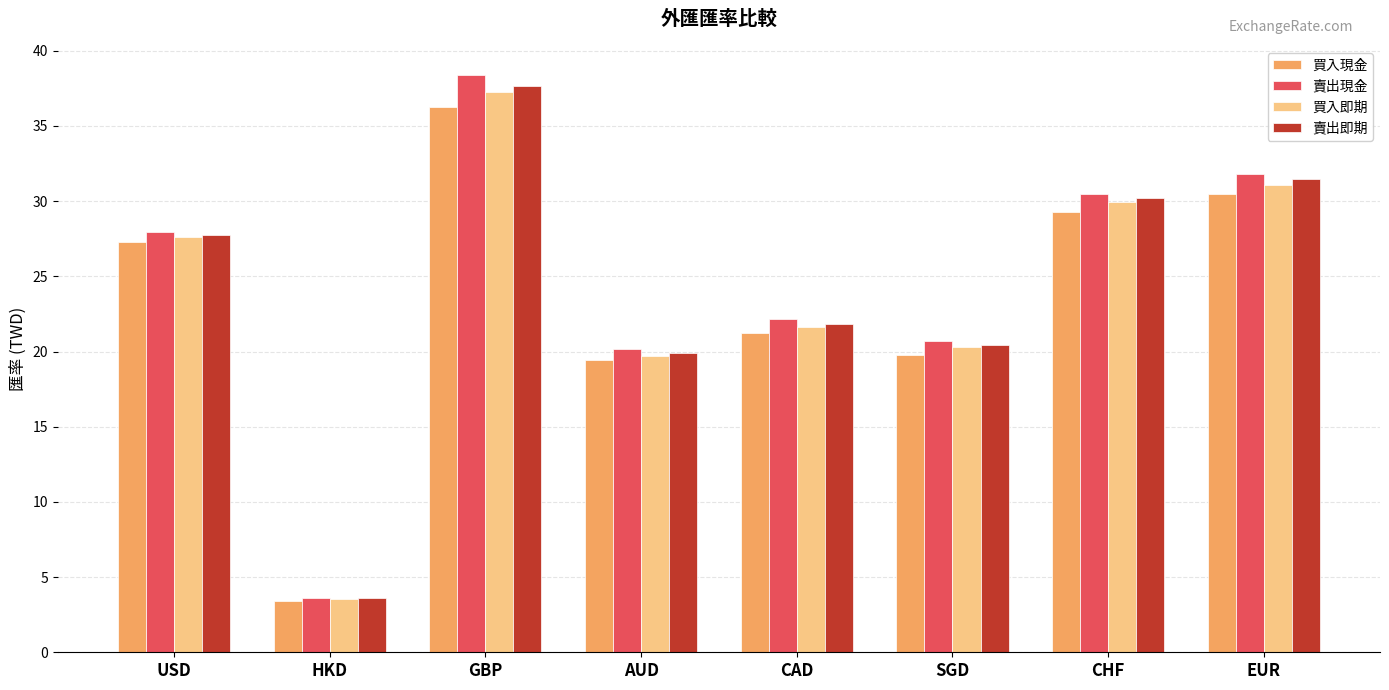

What is the difference between the highest and lowest values at CHF?

1.2